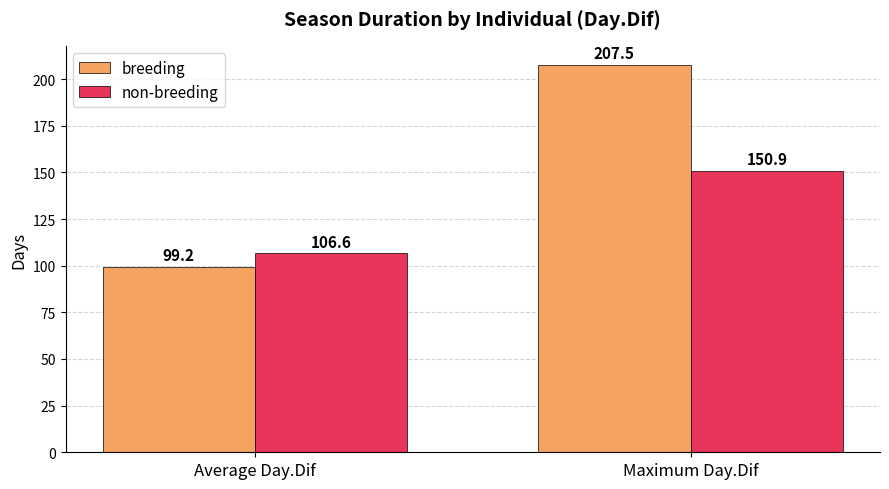

What value does the breeding series have at Maximum Day.Dif?

207.5